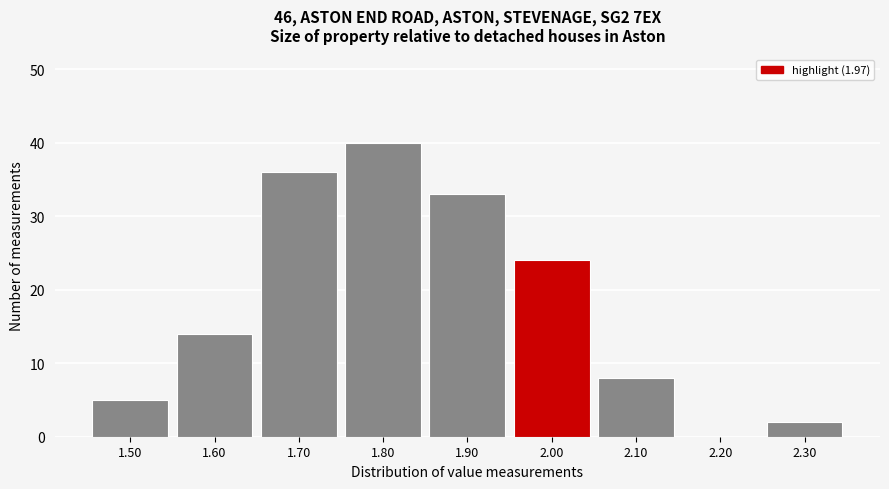

Over which range of the x-axis is the bar tallest?

1.75 to 1.85